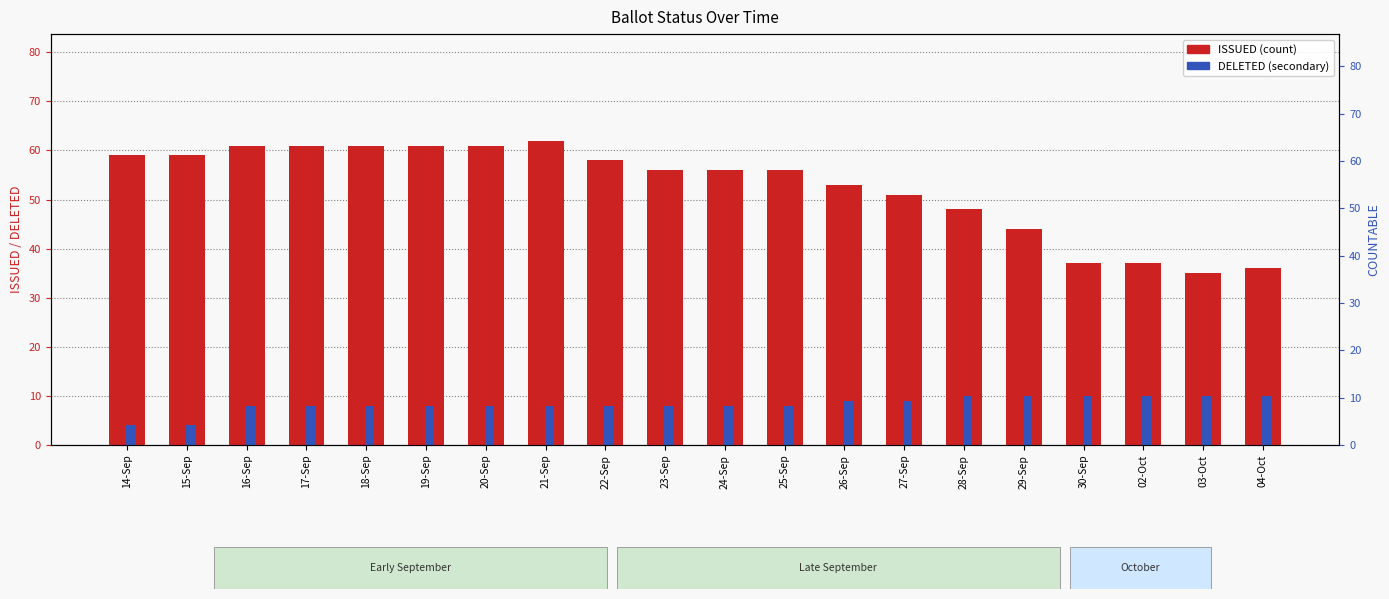

Does the chart contain any negative values?

No